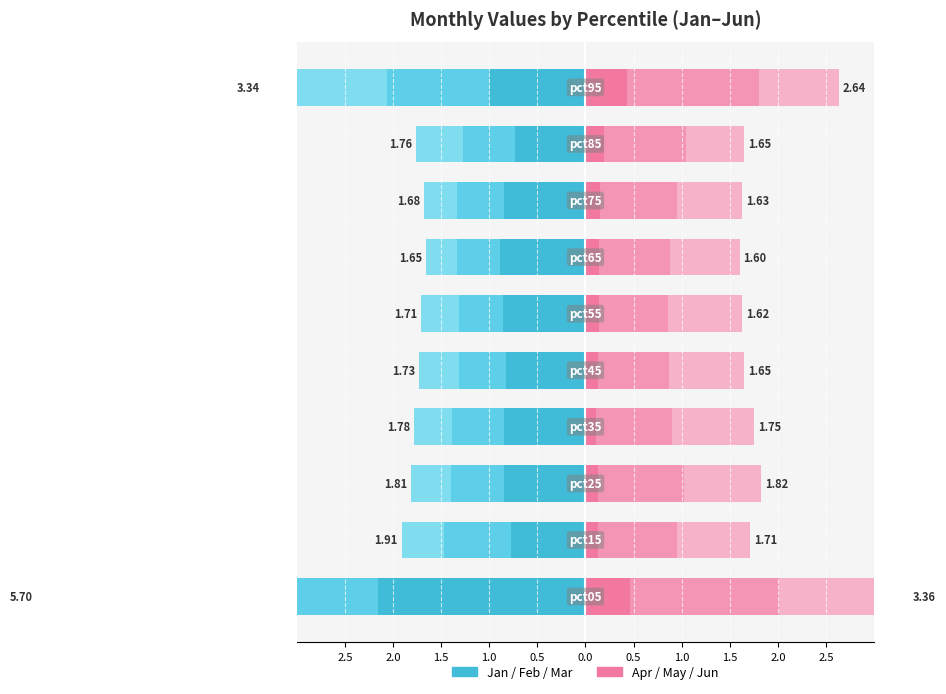

True or false: May has a value of 1.1 at 1.5.

False